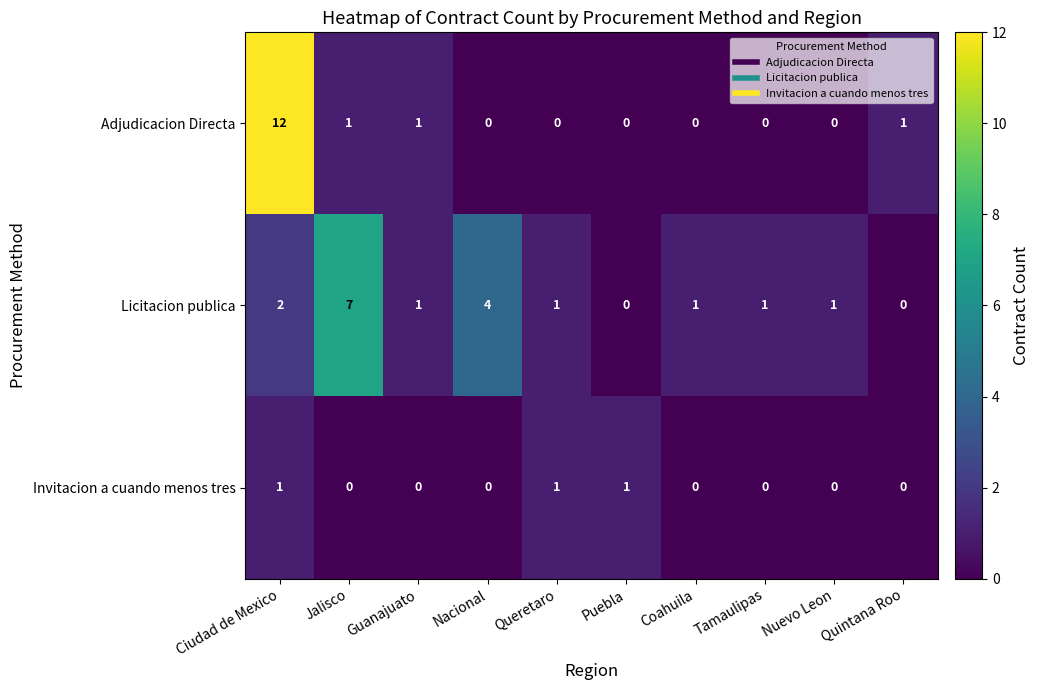

Which series has the largest range (max minus min)?

Adjudicacion Directa